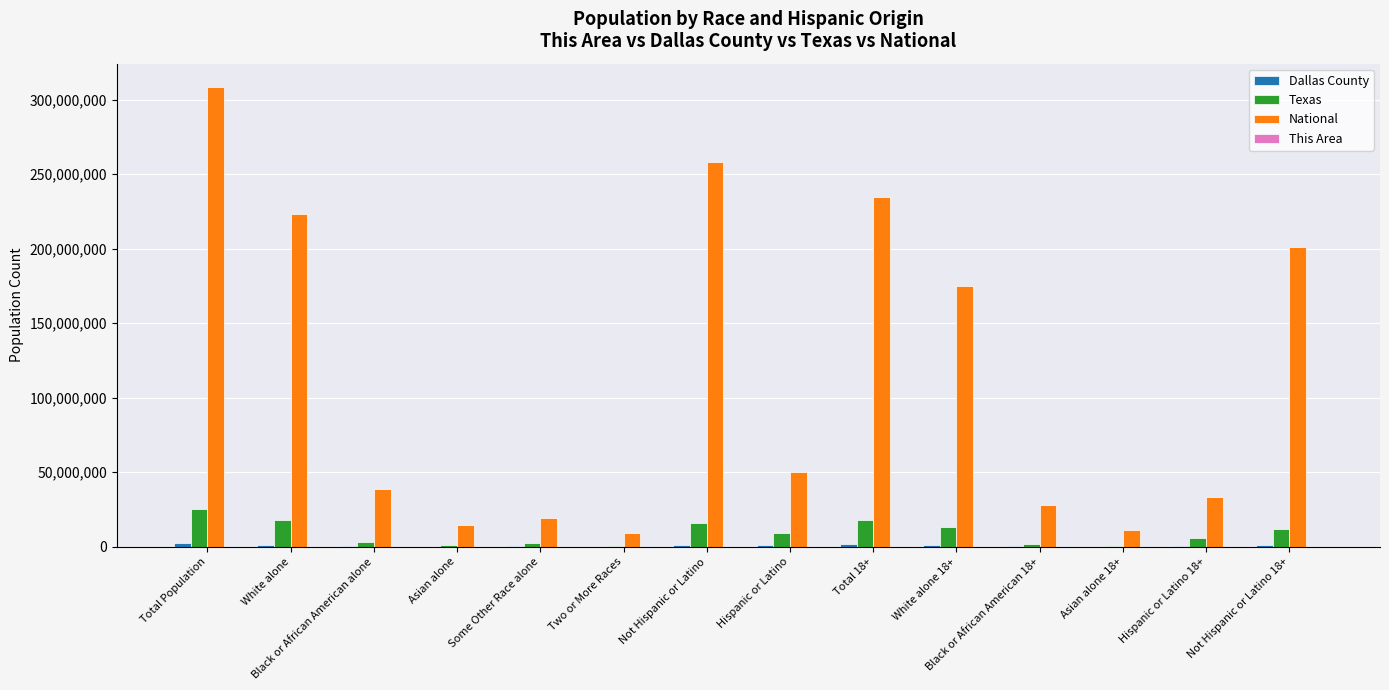

At which category is the sum across all series the highest?

Total Population